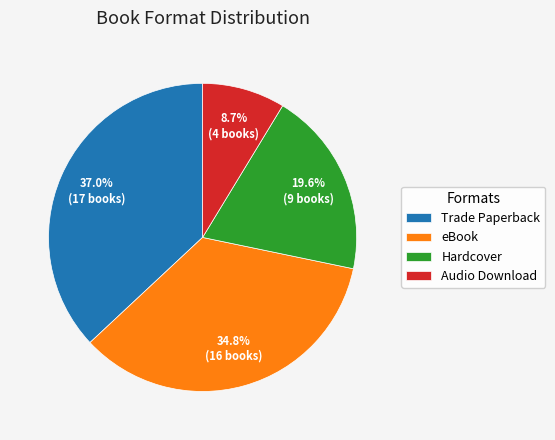

To the nearest percent, what is the difference between the Hardcover and Trade Paperback slice percentages?

17%